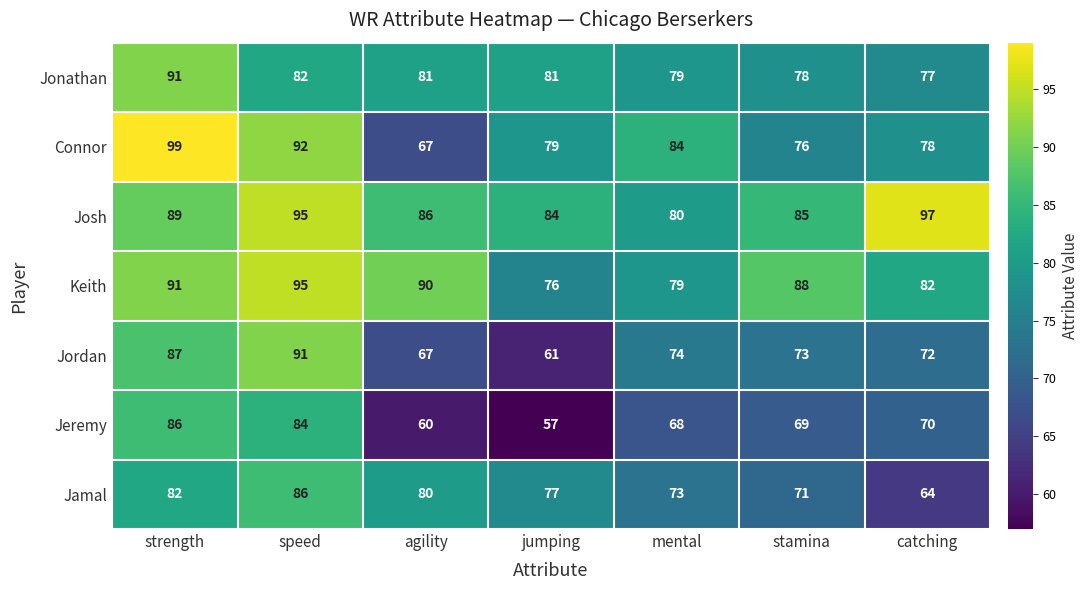

Which label corresponds to the largest value in the chart?

strength